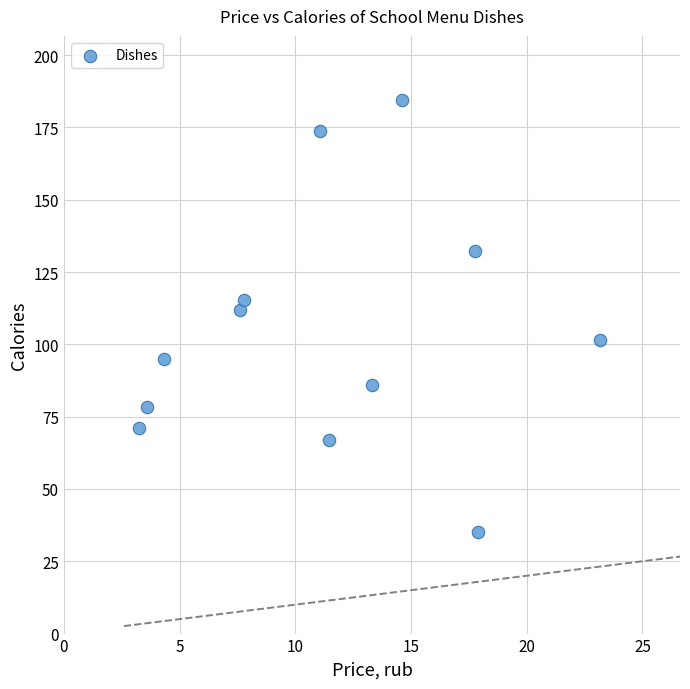

What Y value in the scatter plot is closest to 109?

111.9